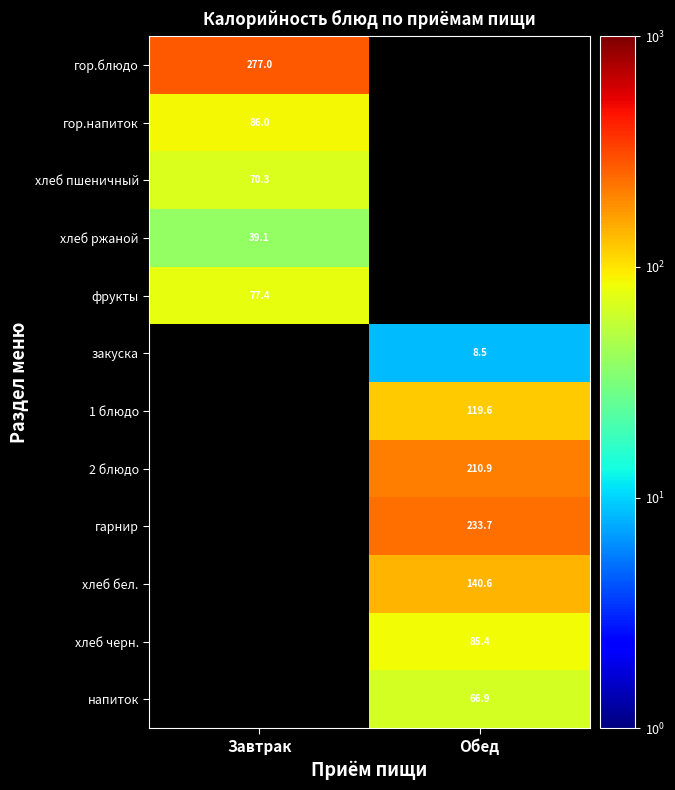

How many distinct data groups are displayed?

12